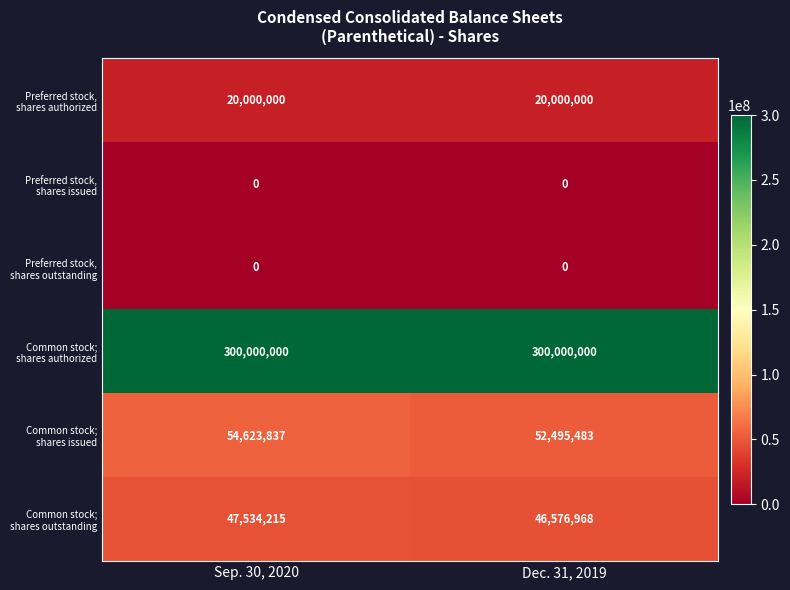

What is the difference between the highest and lowest values at Dec. 31, 2019?

300000000